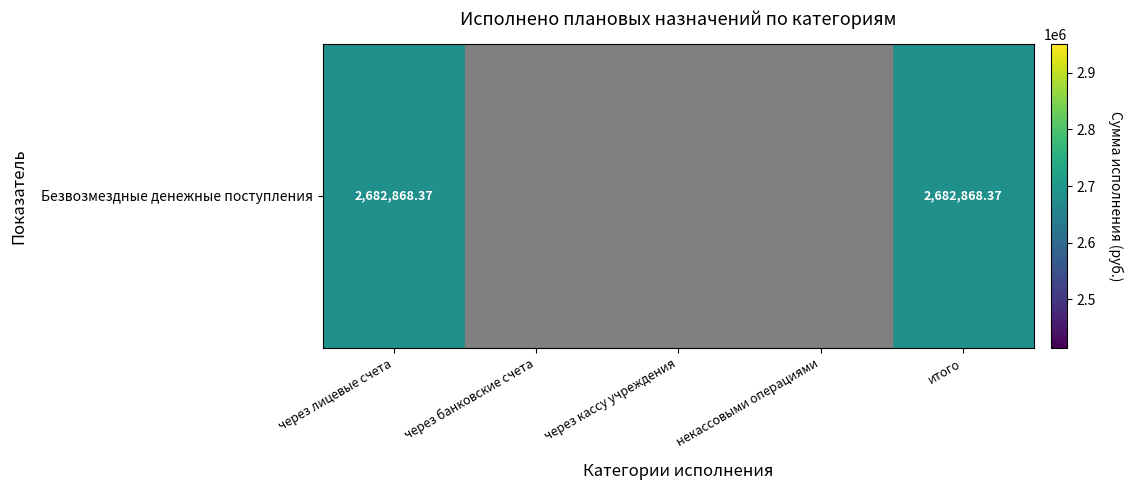

At which category does the chart reach its peak across all series?

через лицевые счета